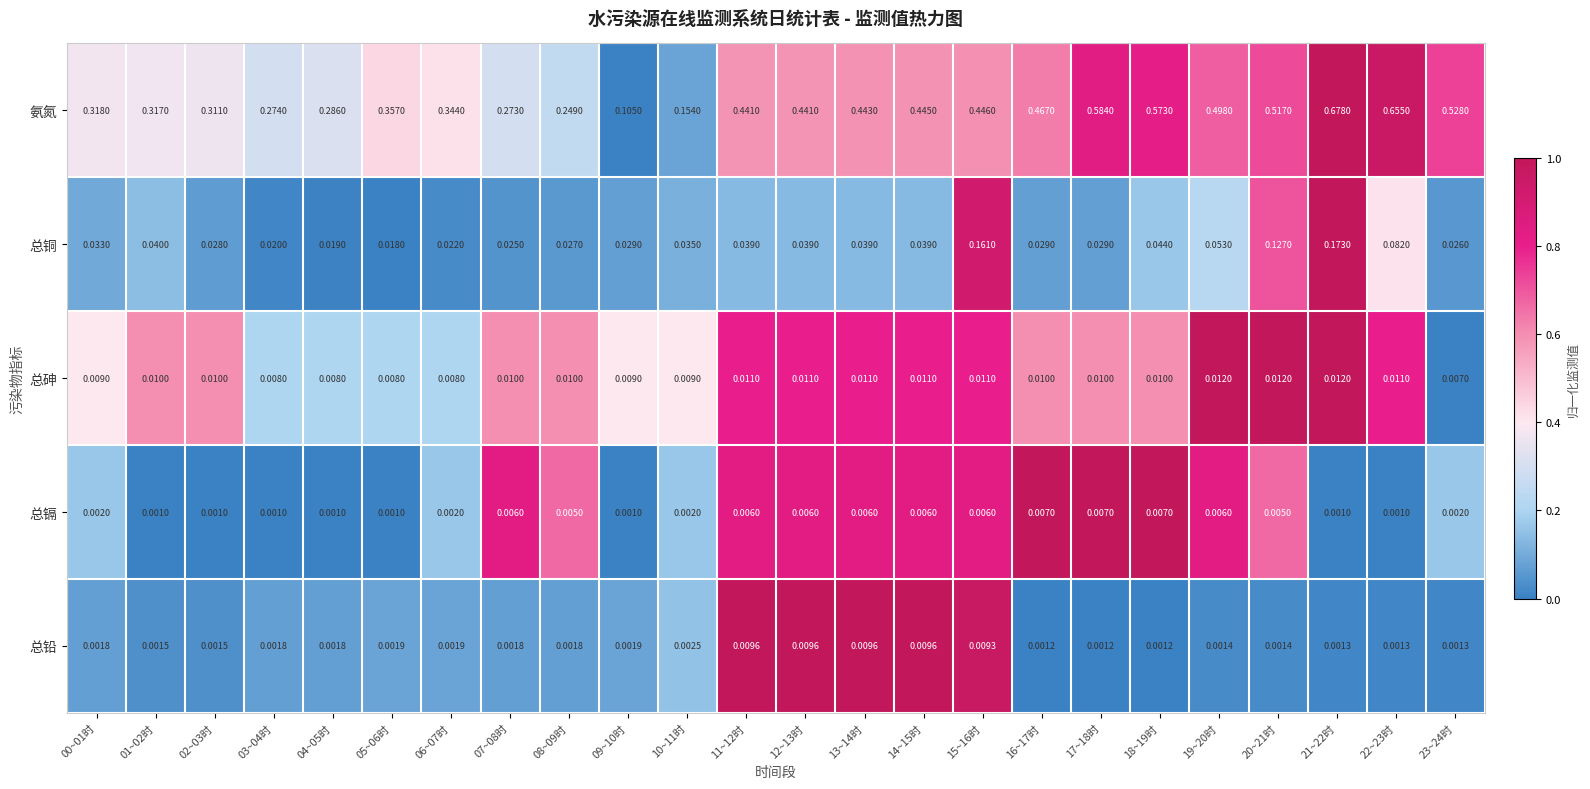

Which series has the widest spread of values?

氨氮